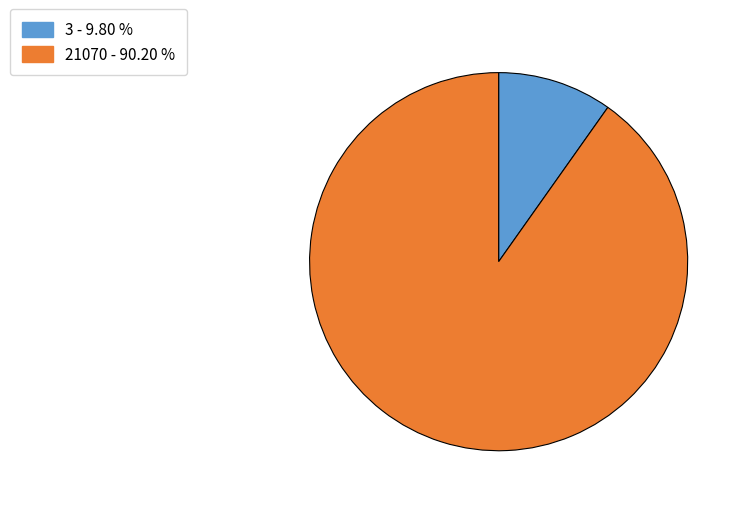

Is the sum of 3 and 21070 greater than half?

Yes